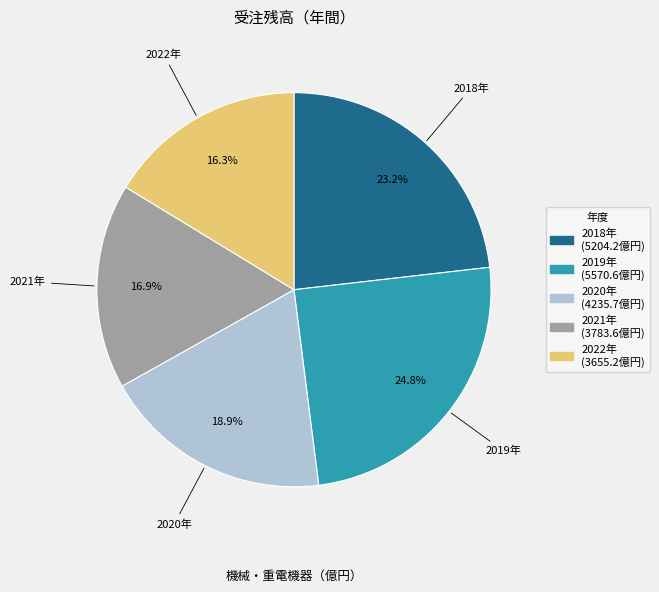

To the nearest percent, what percentage of the pie is 2022年?

16%